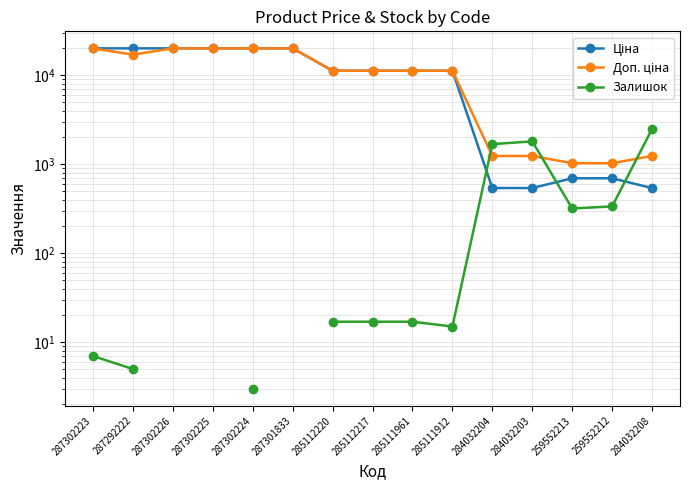

What is the total value across all series at 285112220?

22393.3